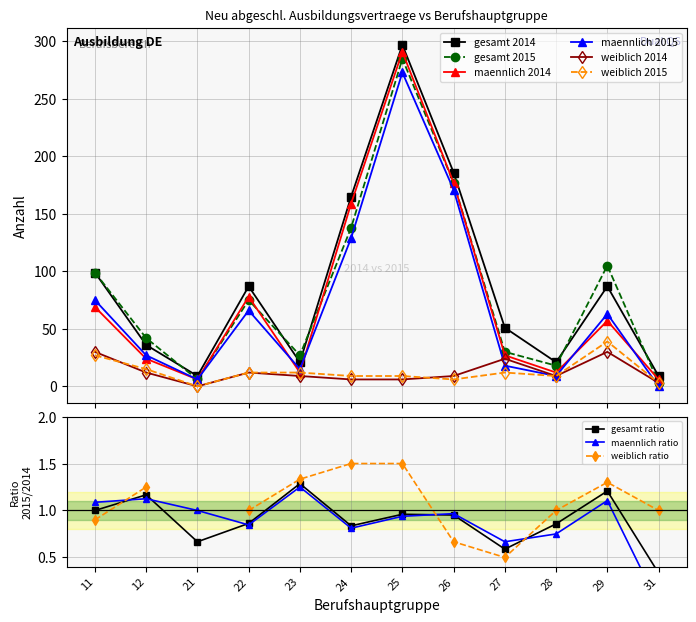

What is the difference between the maximum and second lowest values in the maennlich 2014 series?

285